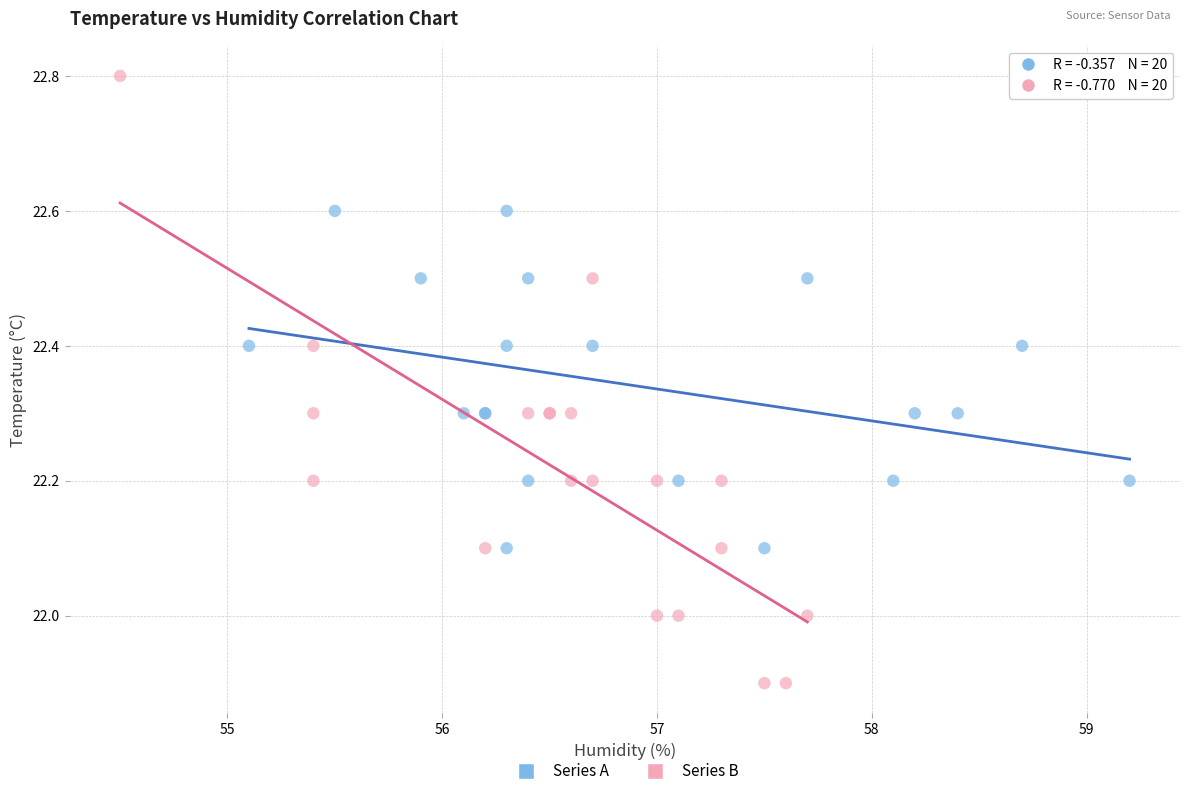

Which series has the widest spread of Y values?

Series B